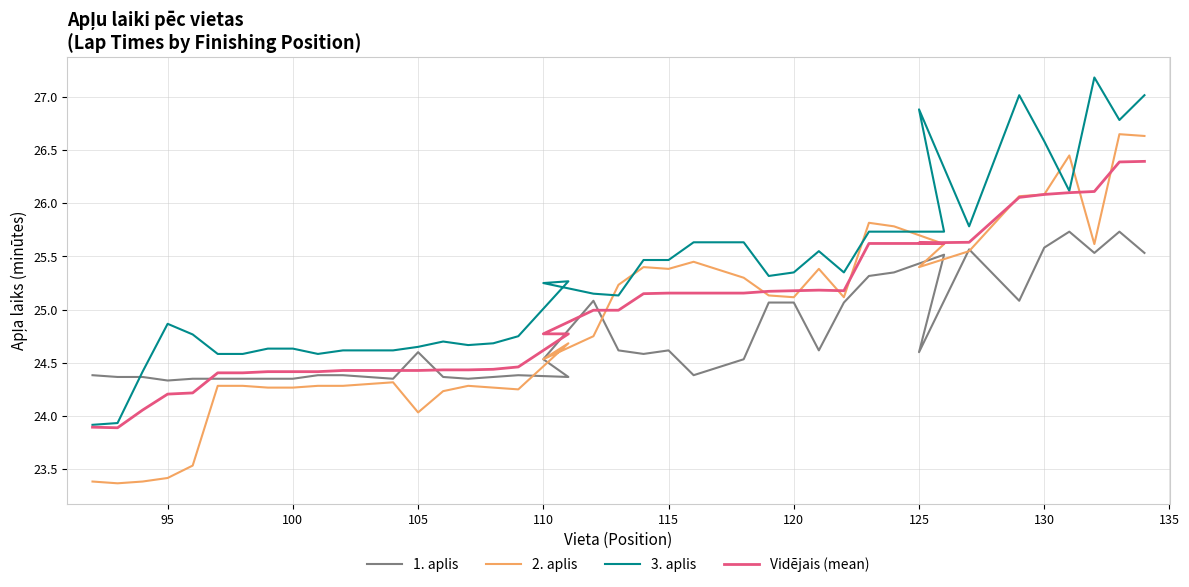

What position from the right is 115?

18